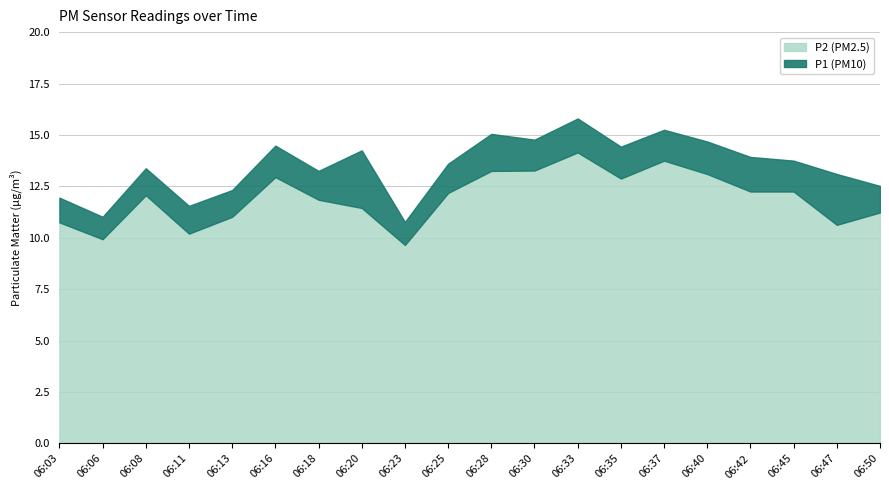

Between 06:20 and 06:50, which is larger?

06:20